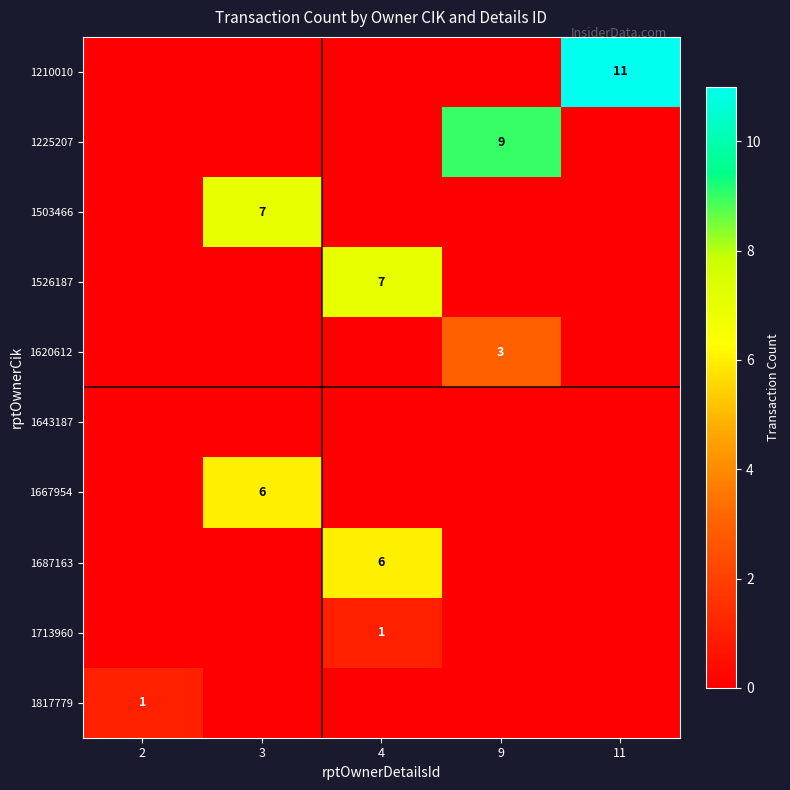

The 1225207 series shows 9 at 9. True or false?

True